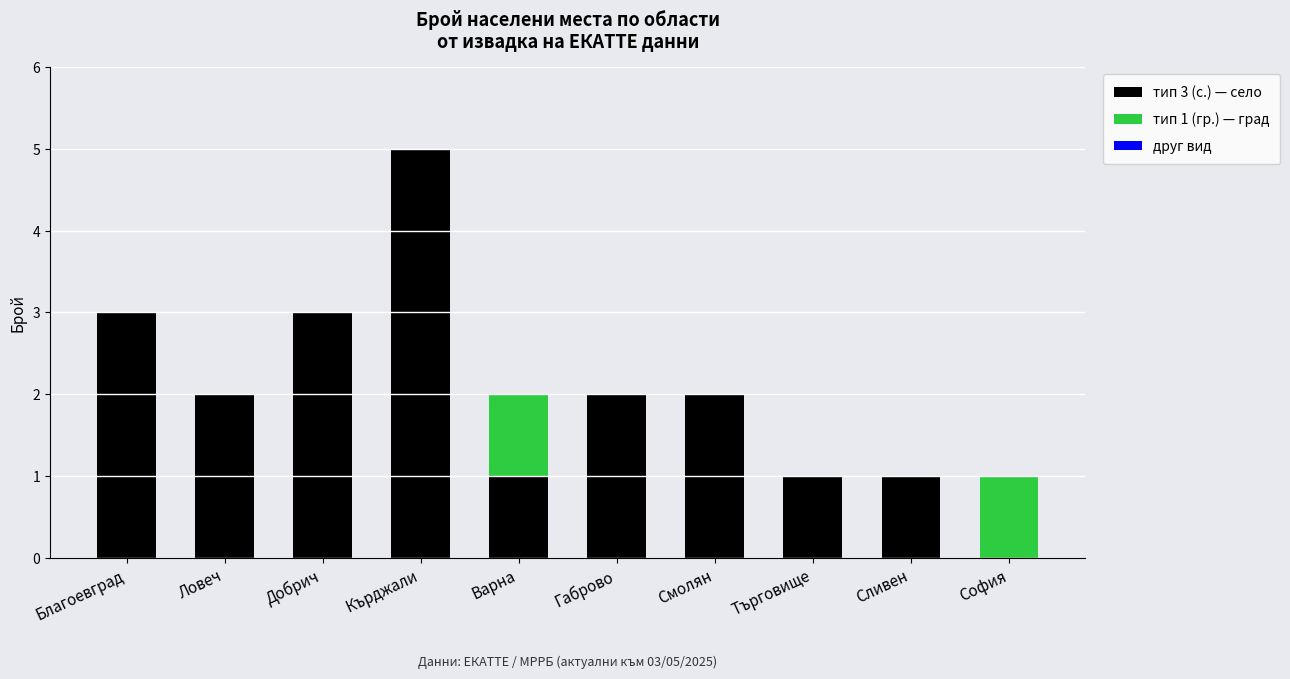

True or false: тип 3 (с.) — село has a value of 1 at Добрич.

False